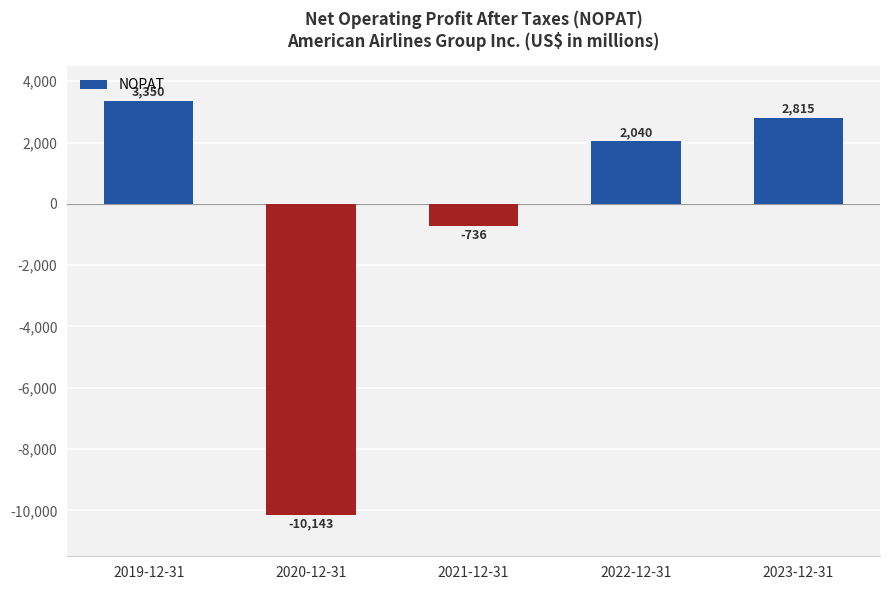

What is the label of the 2nd bar from the left?

2020-12-31